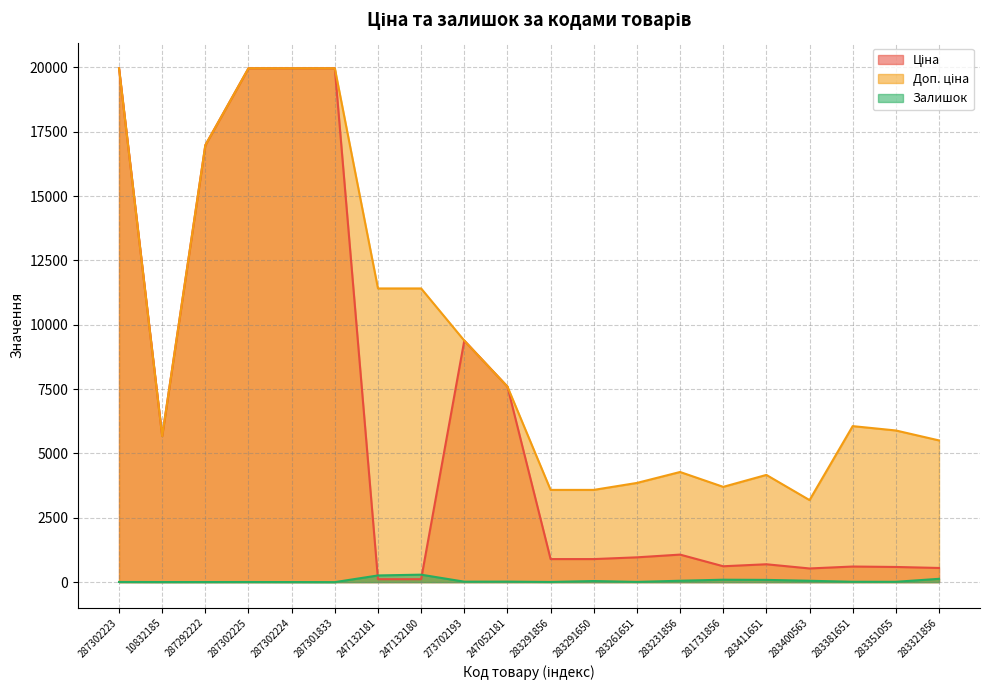

What is the total value across all series at 283291856?

4486.5